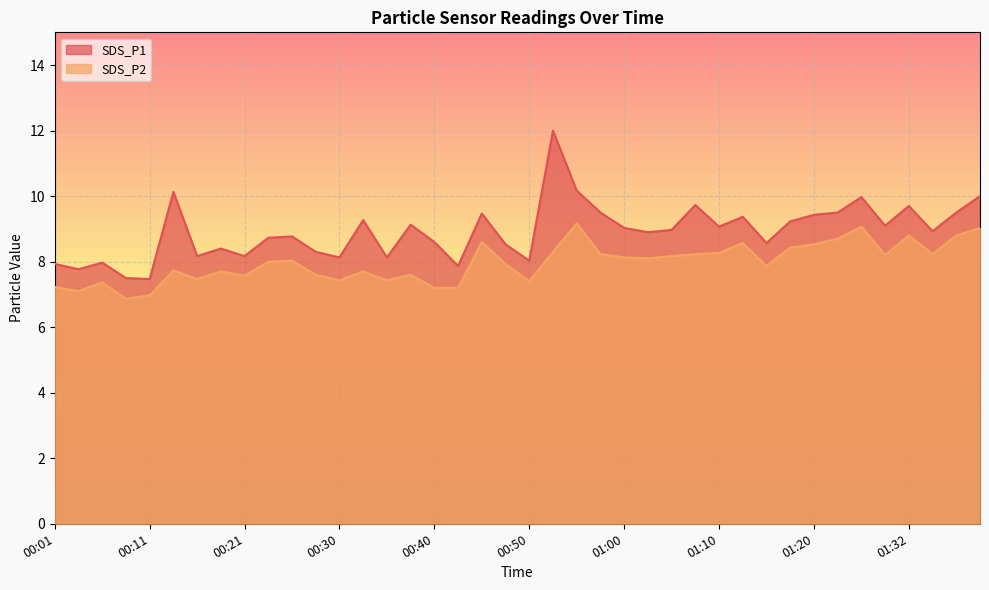

Reading left to right, transcribe all the data shown in this chart.

SDS_P1: 00:01=7.9	00:03=7.8	00:06=8.0	00:08=7.5	00:11=7.5	00:13=10.1	00:16=8.2	00:18=8.4	00:21=8.2	00:23=8.7	00:25=8.8	00:28=8.3	00:30=8.1	00:33=9.3	00:35=8.1	00:38=9.1	00:40=8.6	00:43=7.9	00:45=9.5	00:48=8.5	00:50=8.0	00:53=12.0	00:55=10.2	00:58=9.5	01:00=9.0	01:03=8.9	01:05=9.0	01:08=9.7	01:10=9.1	01:13=9.4	01:15=8.6	01:18=9.2	01:20=9.4	01:23=9.5	01:26=10.0	01:29=9.1	01:32=9.7	01:34=8.9	01:37=9.5	01:39=10.0
SDS_P2: 00:01=7.2	00:03=7.1	00:06=7.4	00:08=6.9	00:11=7.0	00:13=7.7	00:16=7.5	00:18=7.7	00:21=7.6	00:23=8.0	00:25=8.0	00:28=7.6	00:30=7.4	00:33=7.7	00:35=7.4	00:38=7.6	00:40=7.2	00:43=7.2	00:45=8.6	00:48=7.9	00:50=7.4	00:53=8.3	00:55=9.2	00:58=8.2	01:00=8.1	01:03=8.1	01:05=8.2	01:08=8.2	01:10=8.3	01:13=8.6	01:15=7.9	01:18=8.4	01:20=8.5	01:23=8.7	01:26=9.1	01:29=8.2	01:32=8.8	01:34=8.2	01:37=8.8	01:39=9.0